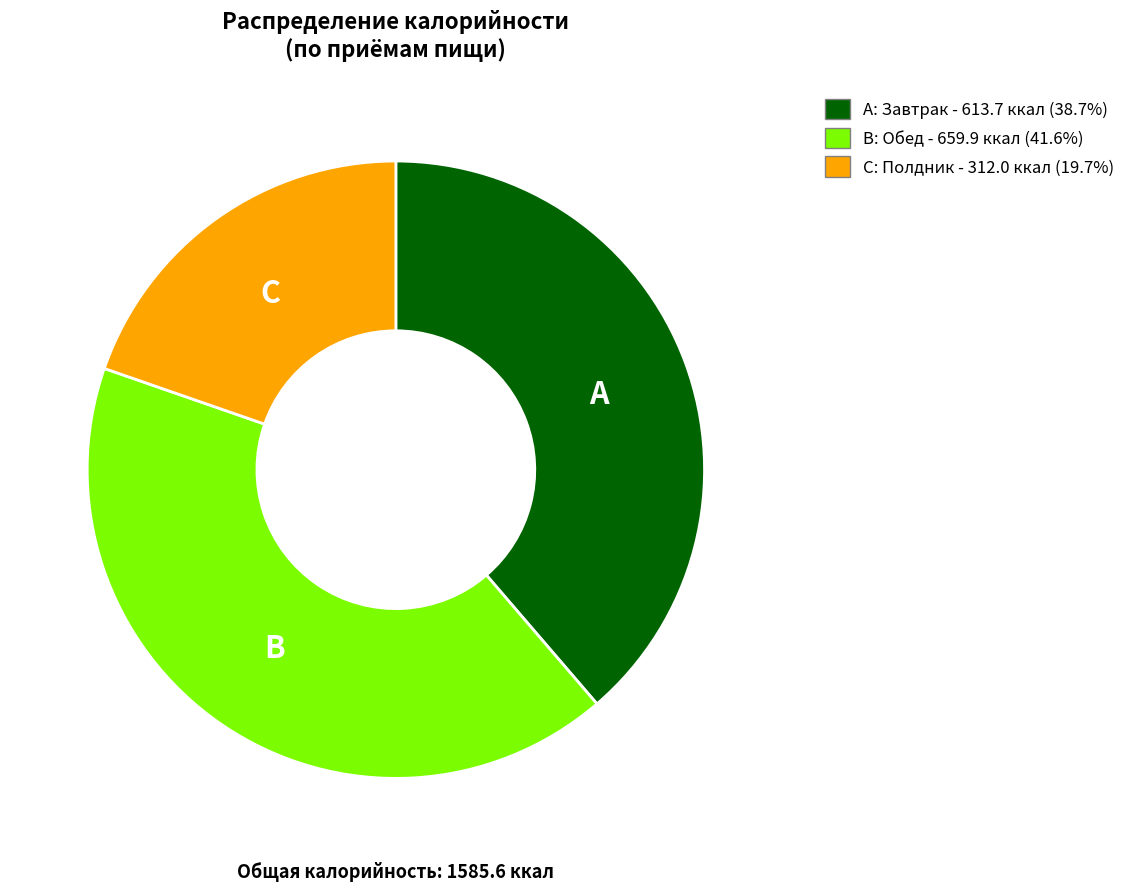

Count the number of slices in the pie.

3